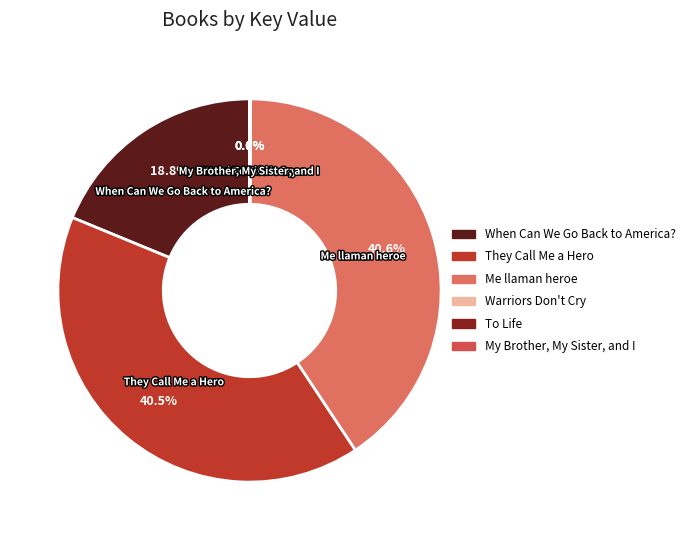

What percentage is NOT represented by When Can We Go Back to America??

81.2%